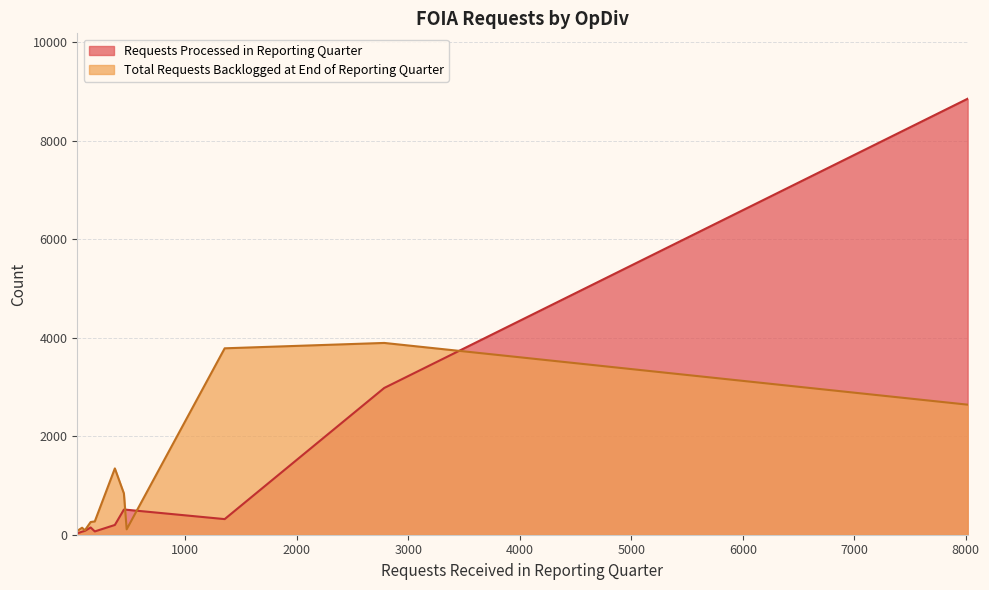

Which series has the largest range (max minus min)?

Requests Processed in Reporting Quarter